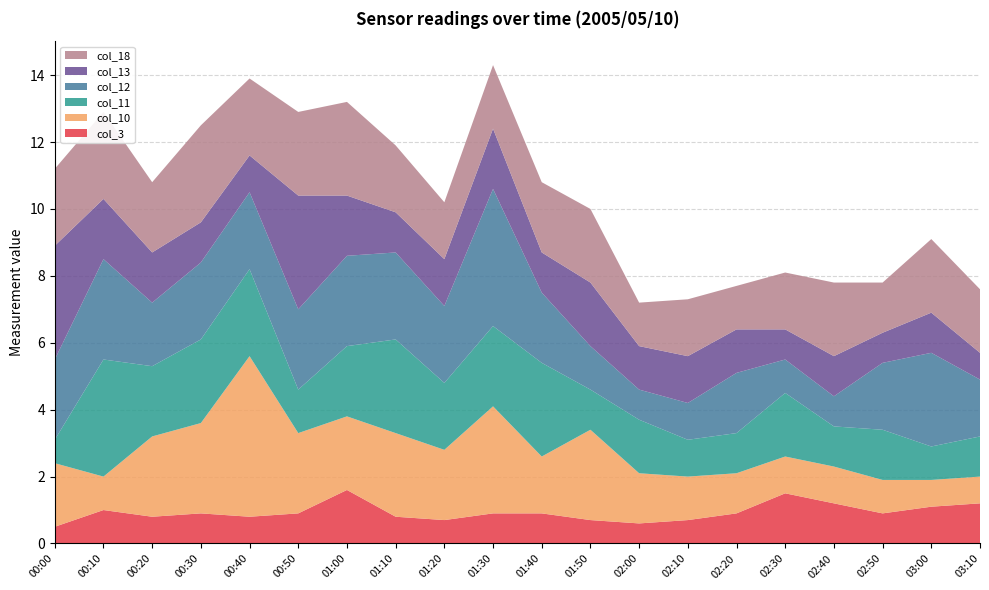

Reading left to right, list all the values displayed in this chart.

col_3: 00:00=0.5	00:10=1.0	00:20=0.8	00:30=0.9	00:40=0.8	00:50=0.9	01:00=1.6	01:10=0.8	01:20=0.7	01:30=0.9	01:40=0.9	01:50=0.7	02:00=0.6	02:10=0.7	02:20=0.9	02:30=1.5	02:40=1.2	02:50=0.9	03:00=1.1	03:10=1.2
col_10: 00:00=1.9	00:10=1.0	00:20=2.4	00:30=2.7	00:40=4.8	00:50=2.4	01:00=2.2	01:10=2.5	01:20=2.1	01:30=3.2	01:40=1.7	01:50=2.7	02:00=1.5	02:10=1.3	02:20=1.2	02:30=1.1	02:40=1.1	02:50=1.0	03:00=0.8	03:10=0.8
col_11: 00:00=0.7	00:10=3.5	00:20=2.1	00:30=2.5	00:40=2.6	00:50=1.3	01:00=2.1	01:10=2.8	01:20=2.0	01:30=2.4	01:40=2.8	01:50=1.2	02:00=1.6	02:10=1.1	02:20=1.2	02:30=1.9	02:40=1.2	02:50=1.5	03:00=1.0	03:10=1.2
col_12: 00:00=2.4	00:10=3.0	00:20=1.9	00:30=2.3	00:40=2.3	00:50=2.4	01:00=2.7	01:10=2.6	01:20=2.3	01:30=4.1	01:40=2.1	01:50=1.3	02:00=0.9	02:10=1.1	02:20=1.8	02:30=1.0	02:40=0.9	02:50=2.0	03:00=2.8	03:10=1.7
col_13: 00:00=3.4	00:10=1.8	00:20=1.5	00:30=1.2	00:40=1.1	00:50=3.4	01:00=1.8	01:10=1.2	01:20=1.4	01:30=1.8	01:40=1.2	01:50=1.9	02:00=1.3	02:10=1.4	02:20=1.3	02:30=0.9	02:40=1.2	02:50=0.9	03:00=1.2	03:10=0.8
col_18: 00:00=2.3	00:10=2.6	00:20=2.1	00:30=2.9	00:40=2.3	00:50=2.5	01:00=2.8	01:10=2.0	01:20=1.7	01:30=1.9	01:40=2.1	01:50=2.2	02:00=1.3	02:10=1.7	02:20=1.3	02:30=1.7	02:40=2.2	02:50=1.5	03:00=2.2	03:10=1.9